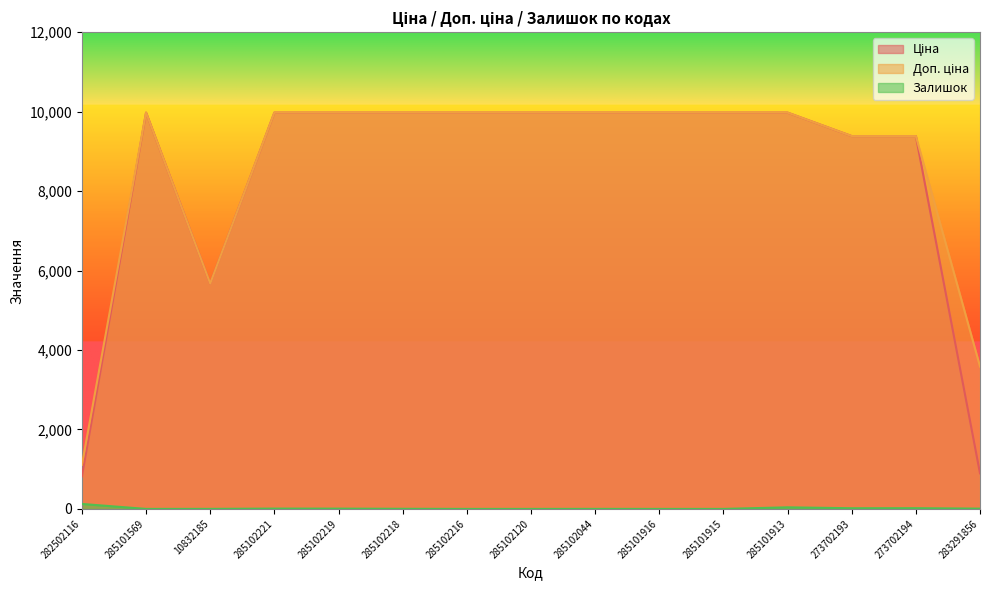

Which category has the highest value in the Доп. ціна series?

285101569